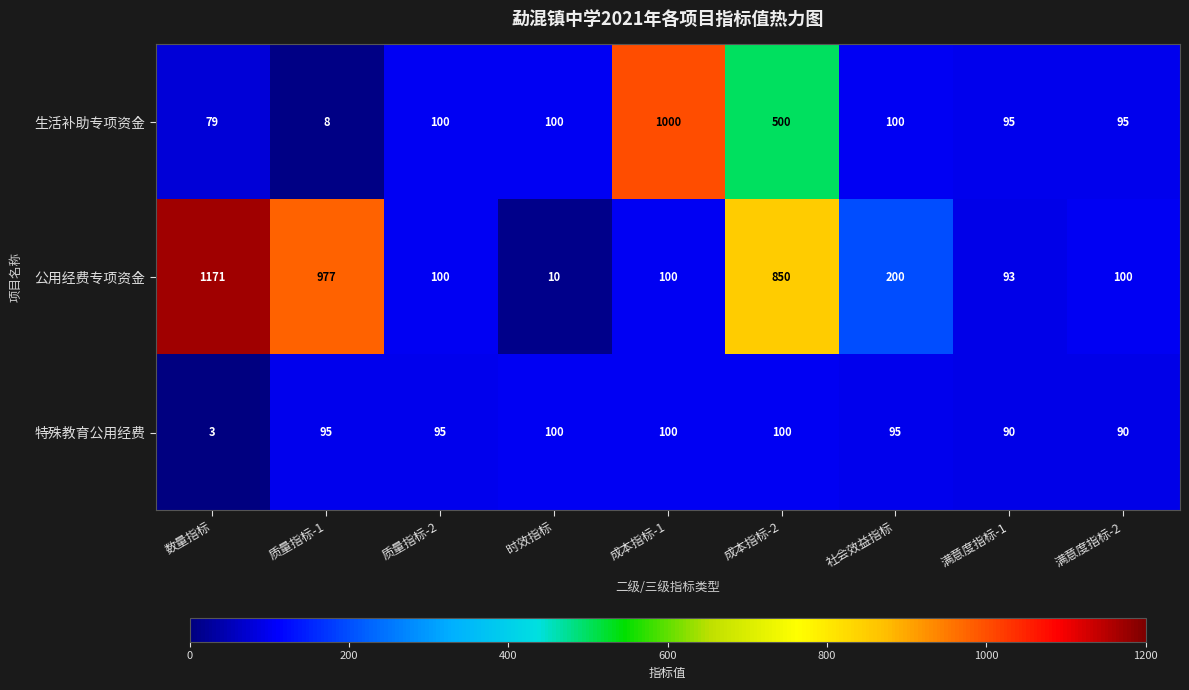

How many distinct data groups are displayed?

3